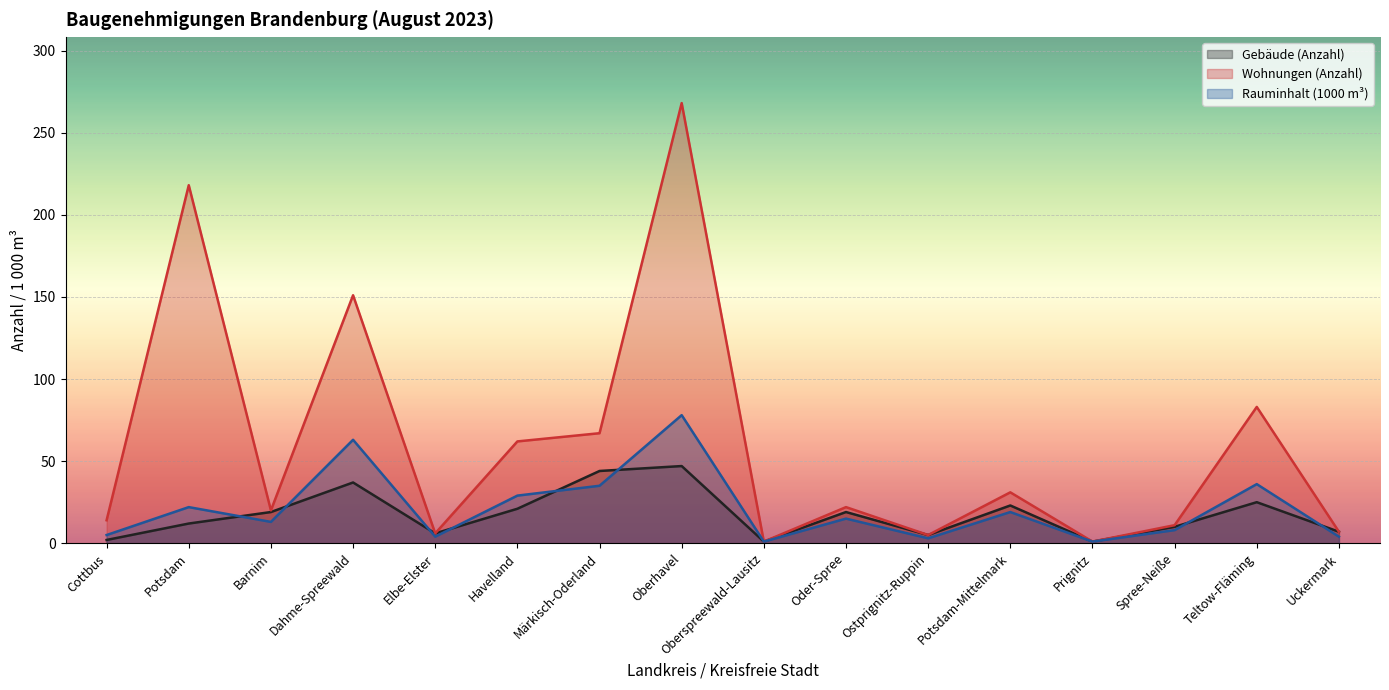

What position from the left is Potsdam-Mittelmark?

12